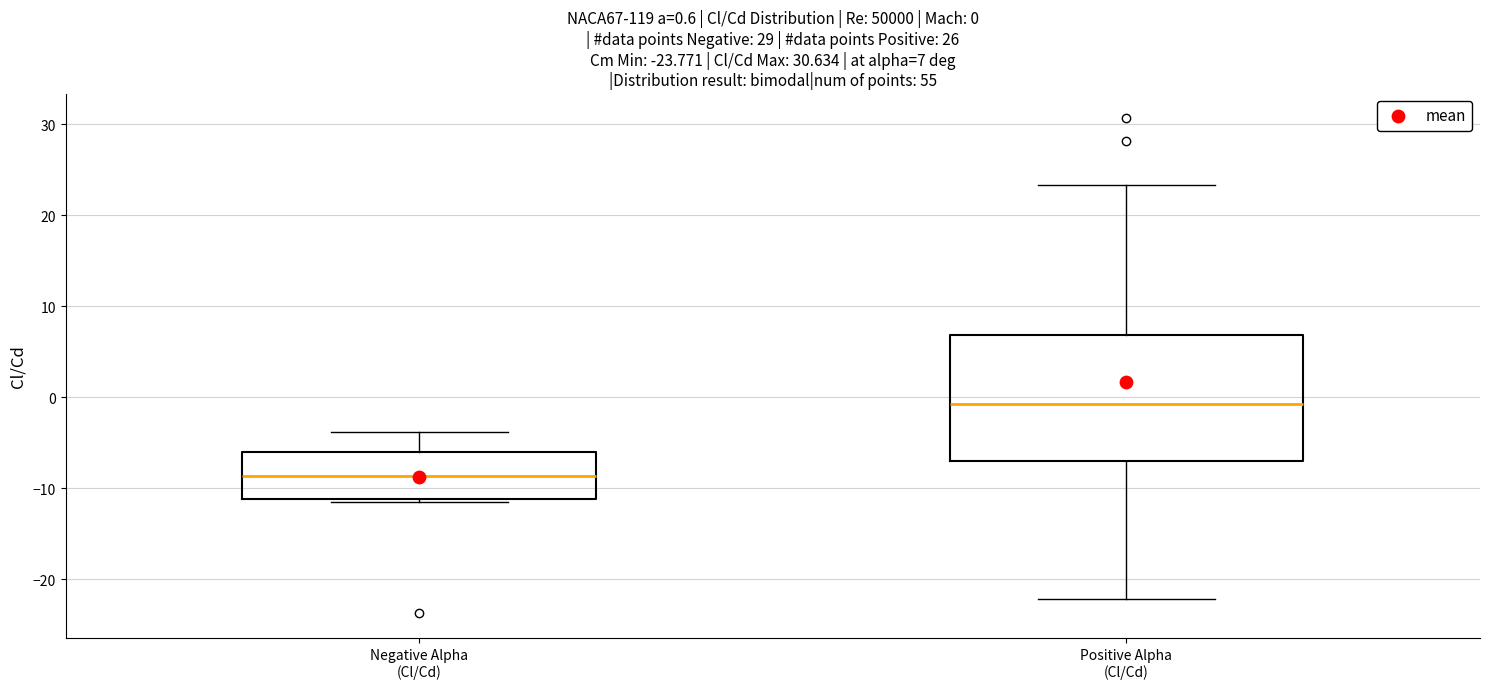

Which box's median line is the highest?

Positive Alpha (Cl/Cd)